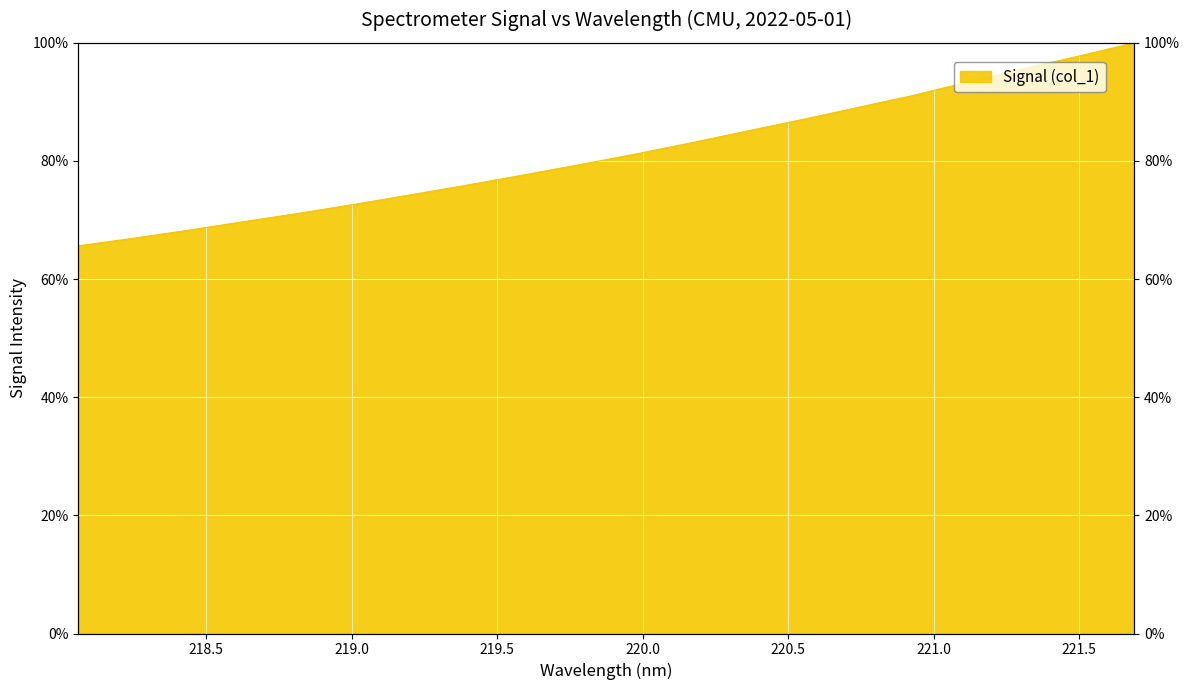

The chart shows a value of 25.6 at 218.8244. True or false?

False